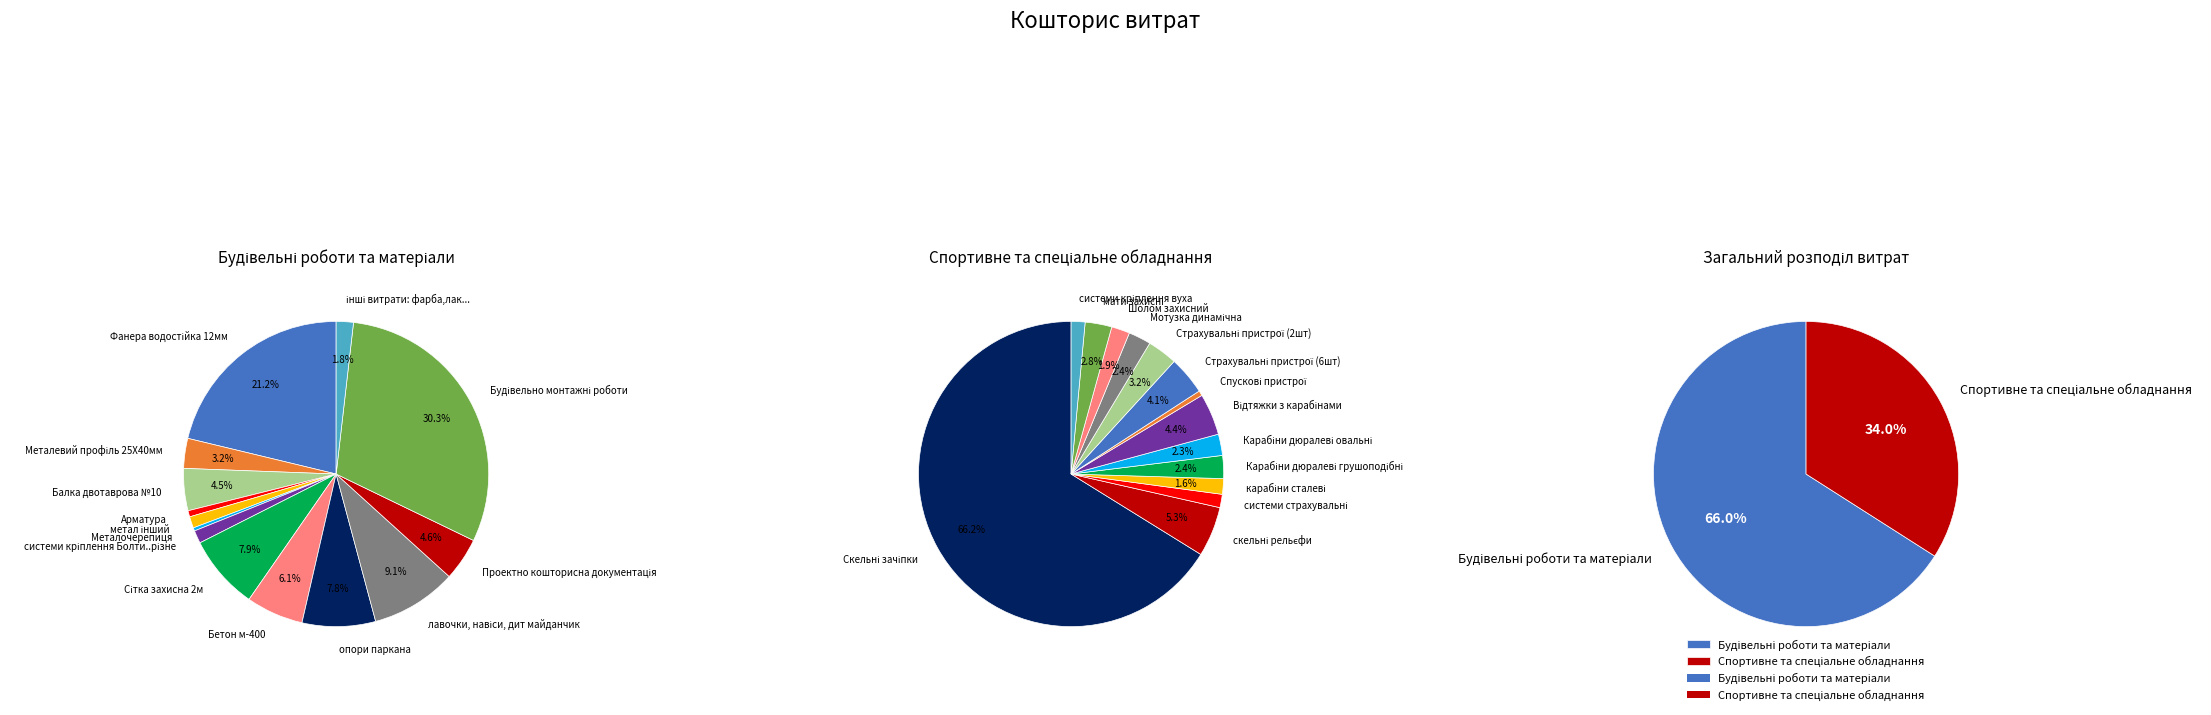

Count the number of slices in the pie.

14